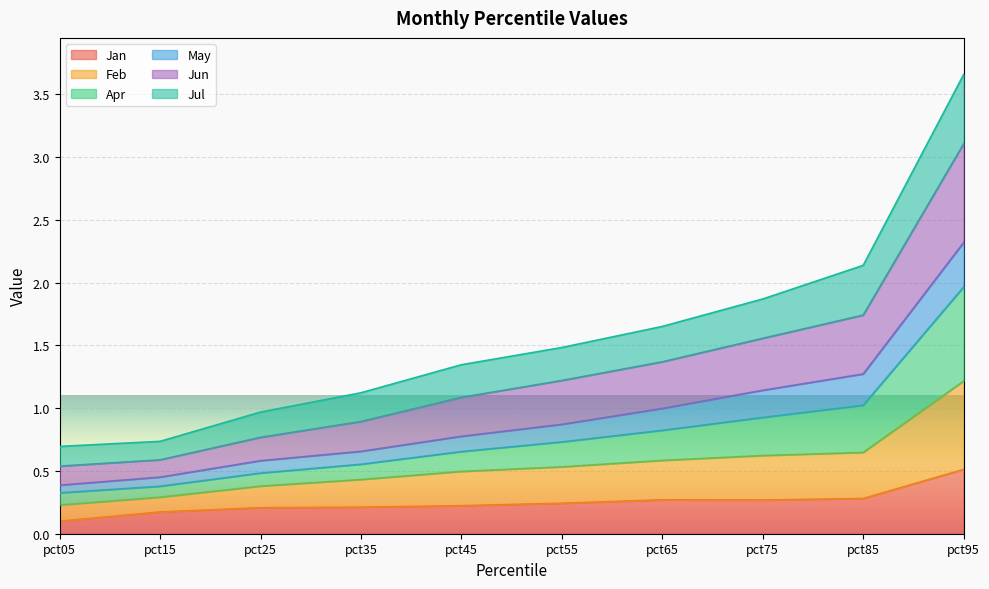

Count the Jan values in the range 0 to 1.

10